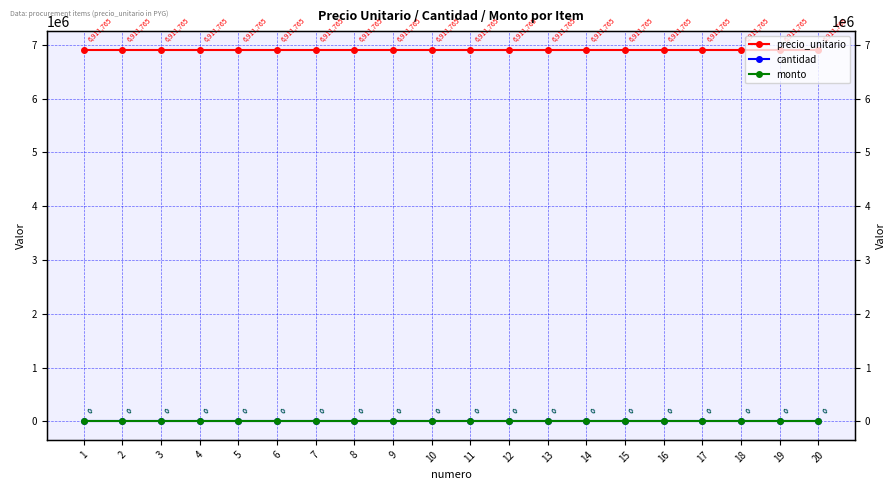

Between 4 and 11, which series saw the biggest shift?

precio_unitario